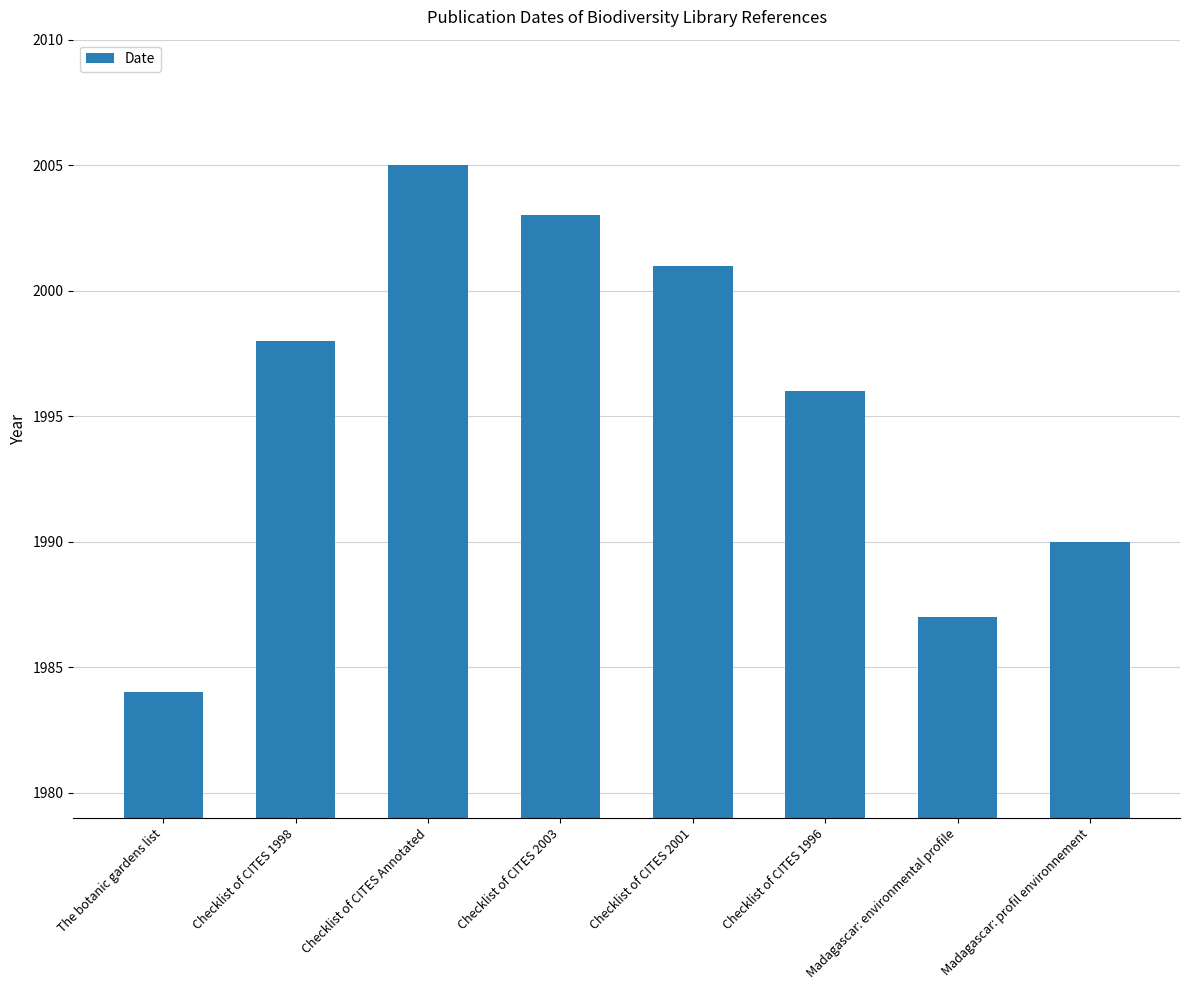

Where is the data nearest to the value 1994?

Checklist of CITES 1996